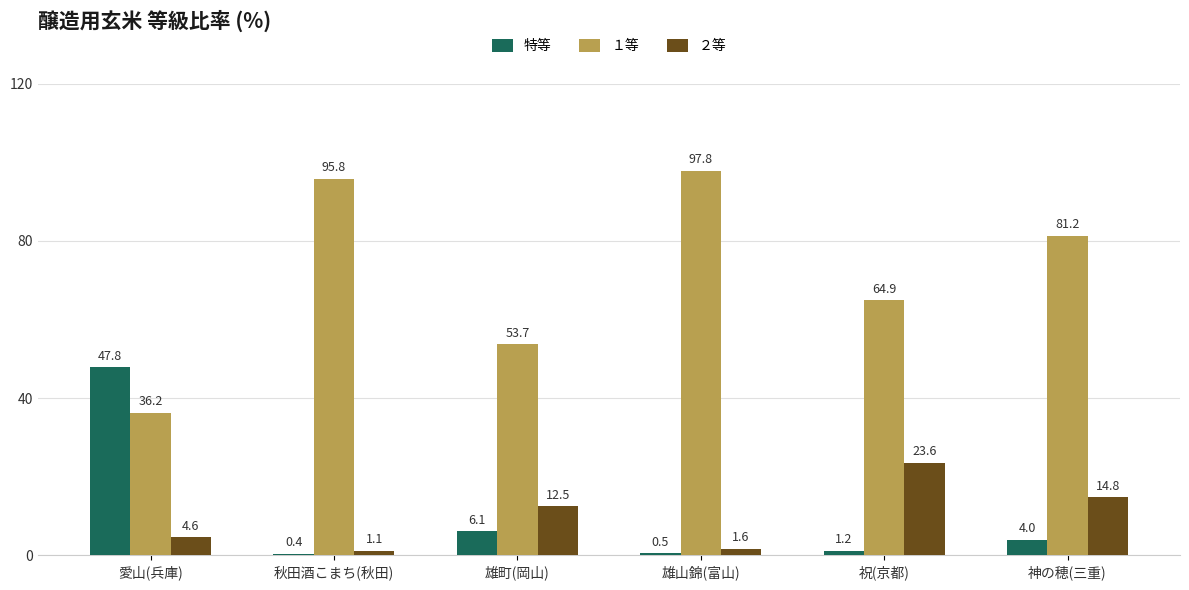

True or false: １等 has a value of 64.9 at 祝(京都).

True